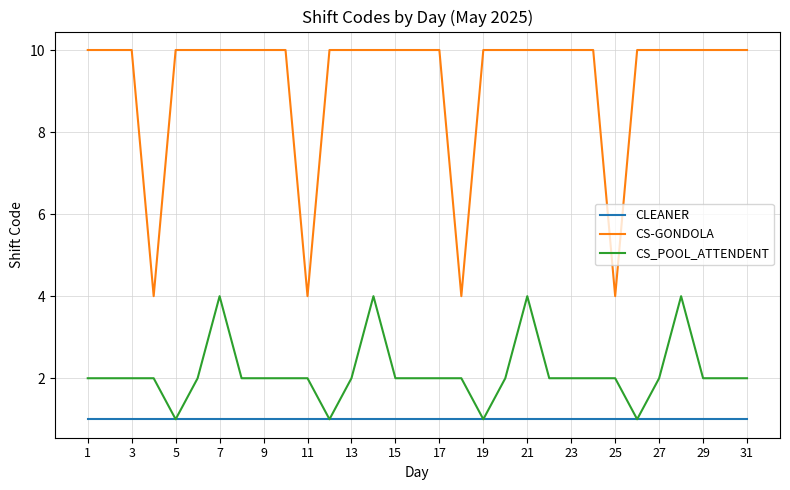

What are all the series names shown in the legend?

CLEANER, CS-GONDOLA, CS_POOL_ATTENDENT